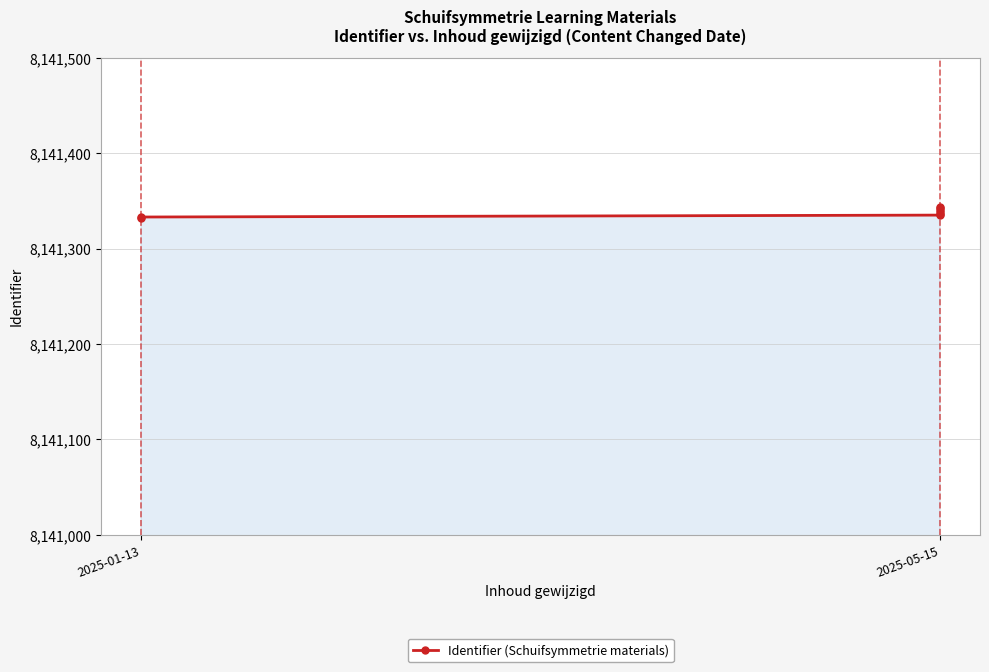

Read the value at 2025-05-15.

8141340